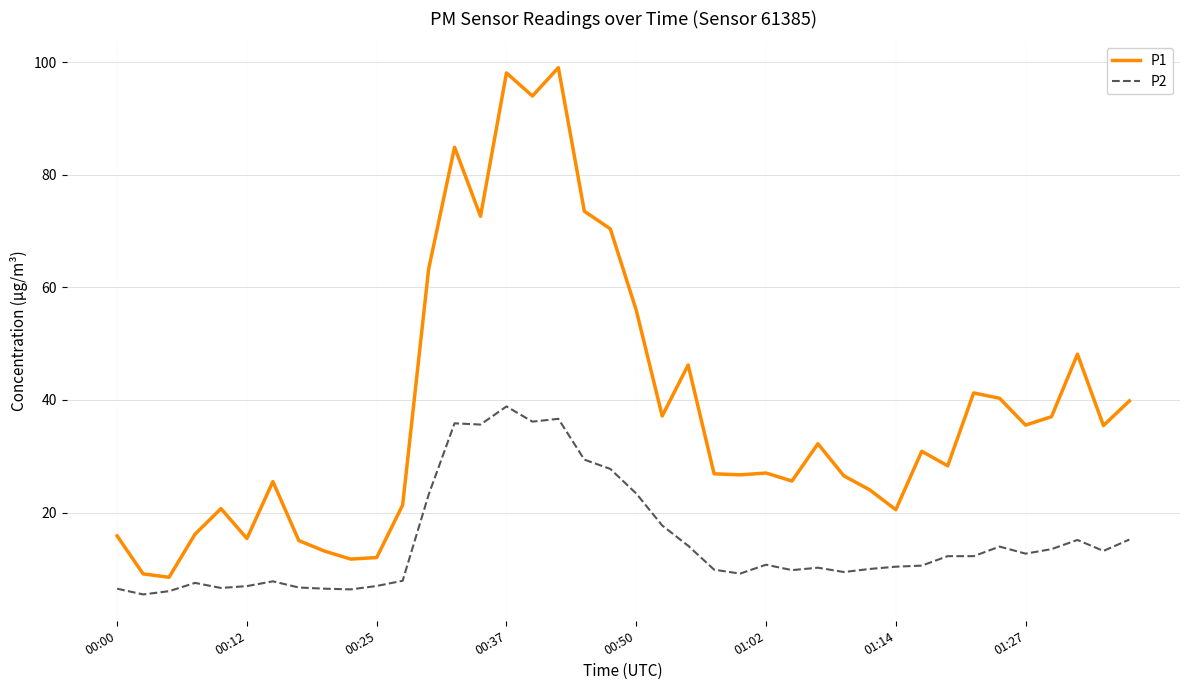

True or false: P2 and P1 intersect in this chart.

False